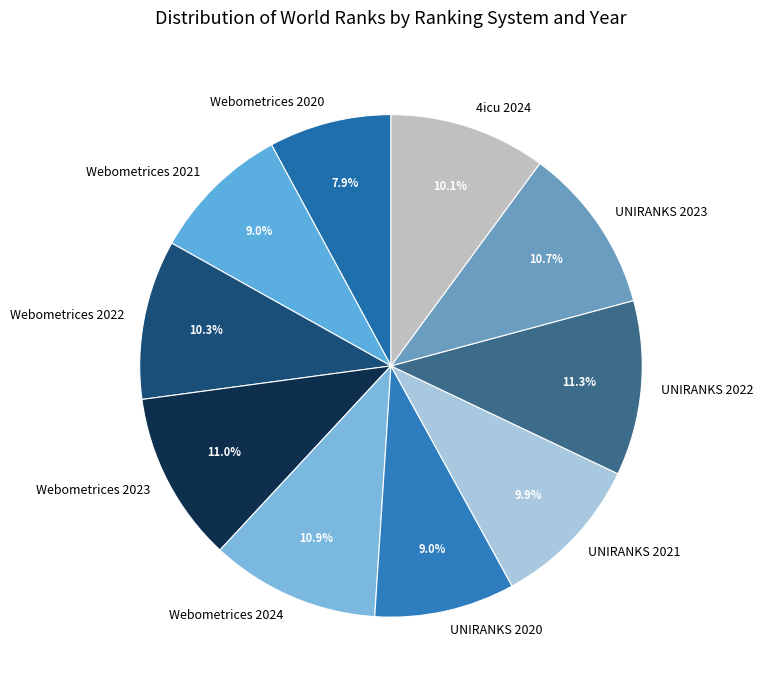

To the nearest percent, what is the difference between the largest and smallest slice percentages?

3%